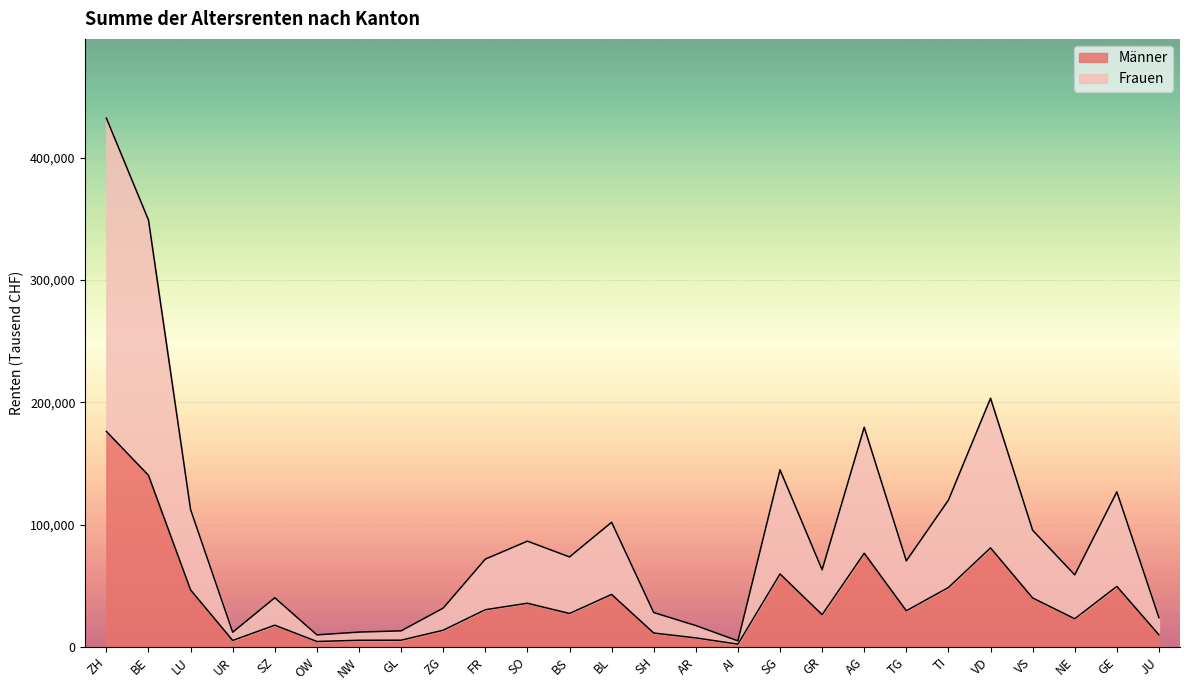

Count the number of categories in the chart.

26